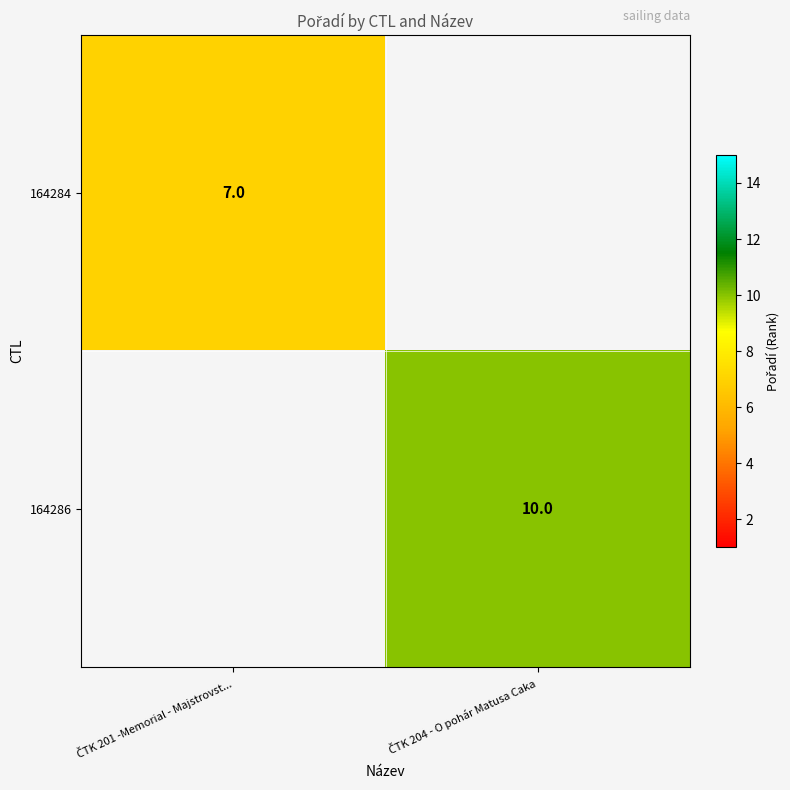

Rank the series by their average value, from lowest to highest.

164284, 164286